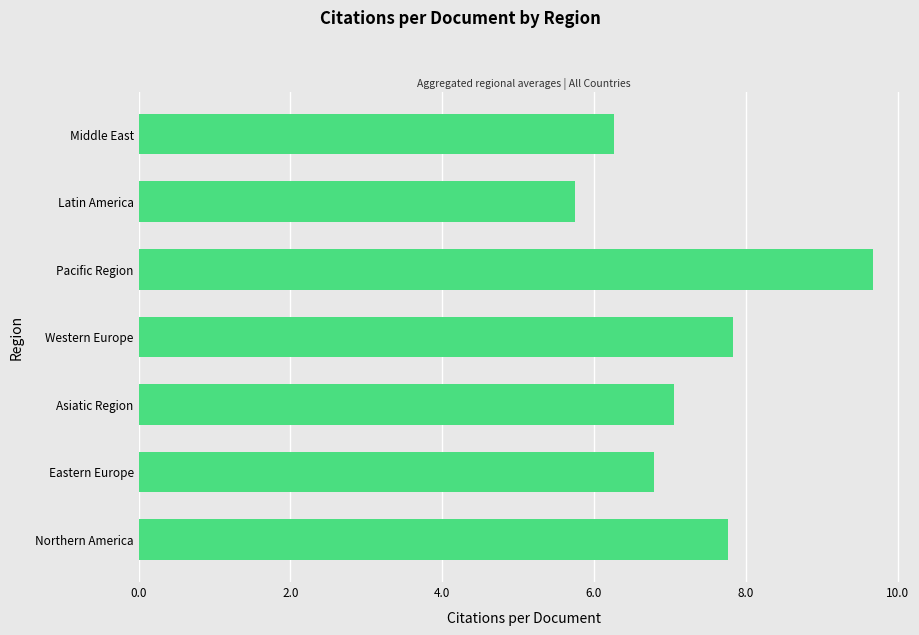

Which category has the lowest value across all series?

Latin America